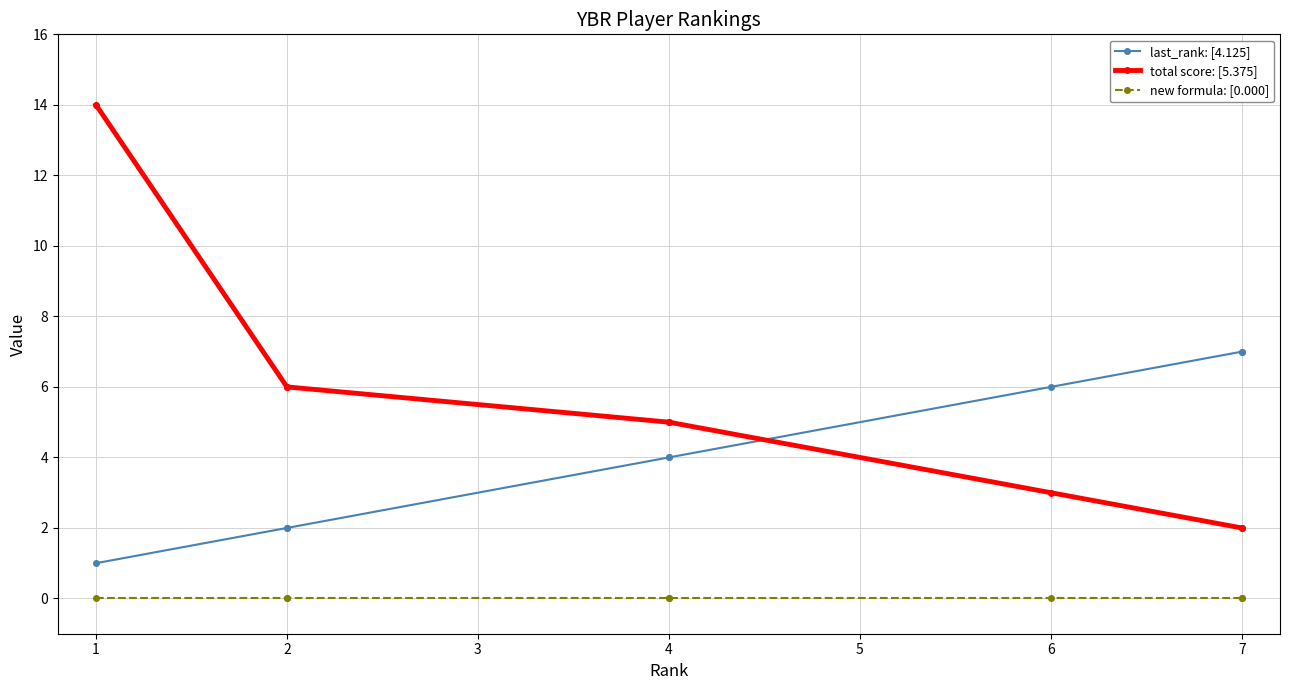

True or false: total score: [5.375] has more than 0 points higher than both neighbors.

False